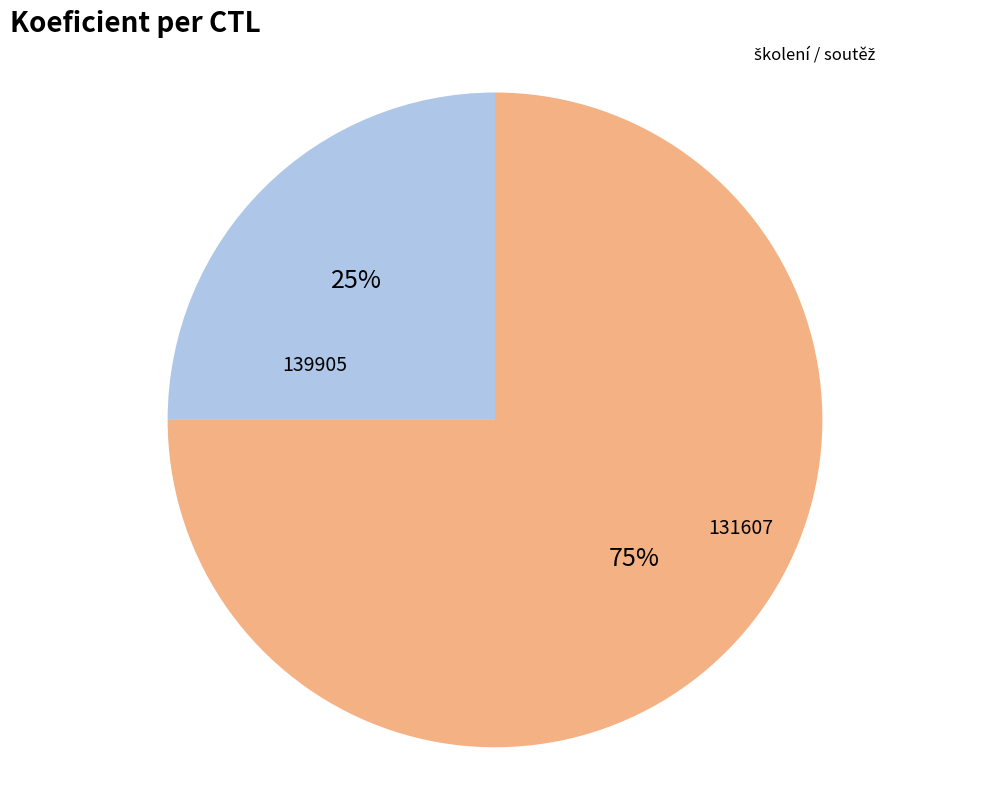

Which slice is the smallest?

139905